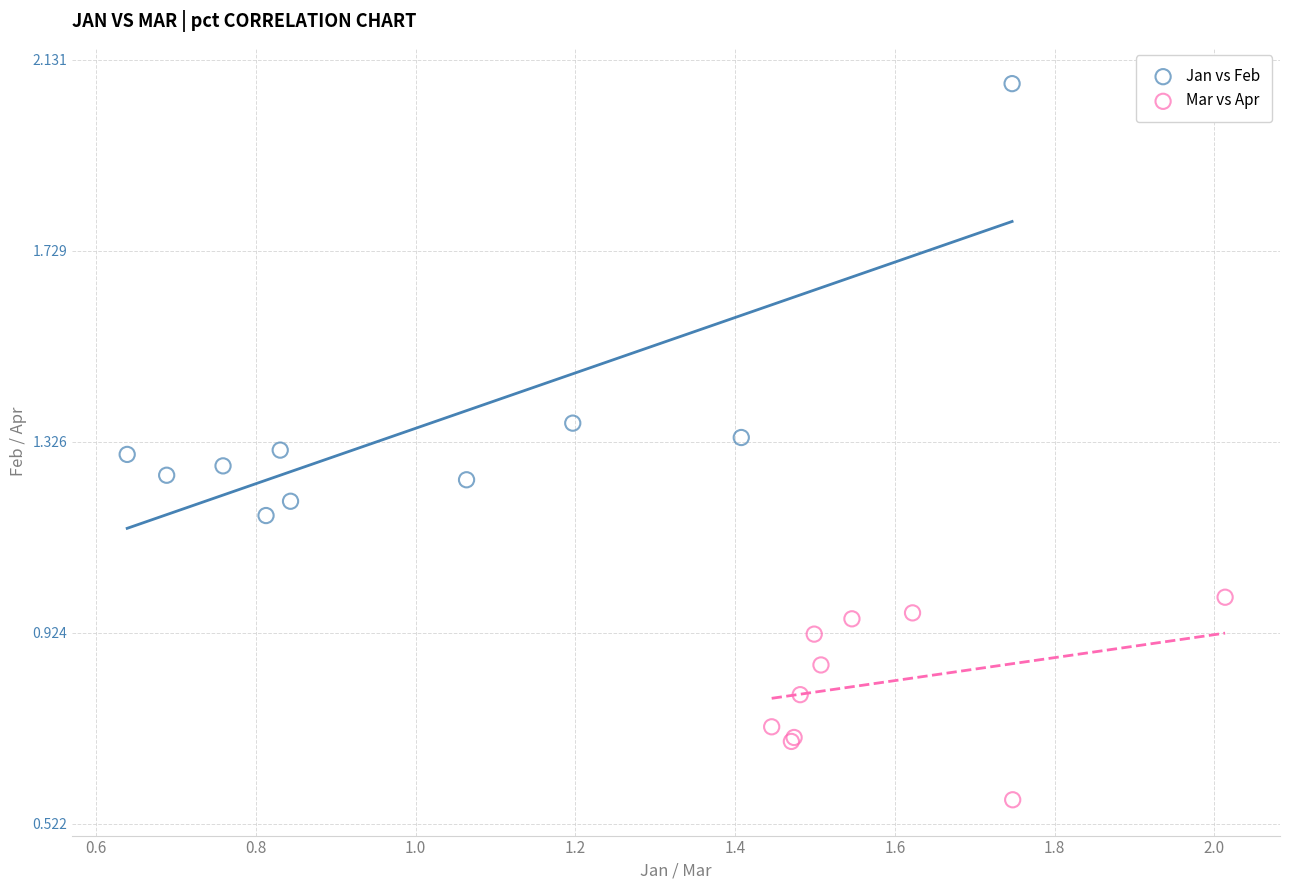

Which series has the largest Y range (max minus min)?

Jan vs Feb